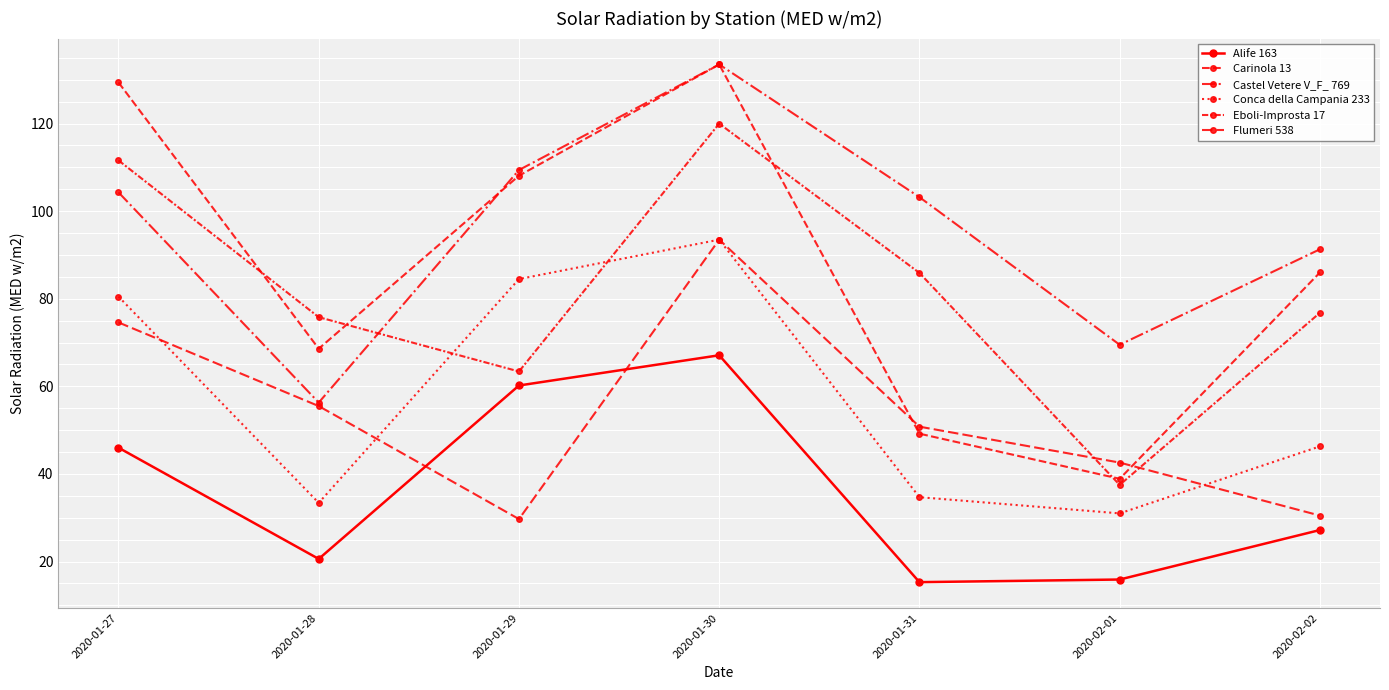

Which category has the lowest value across all series?

2020-01-31